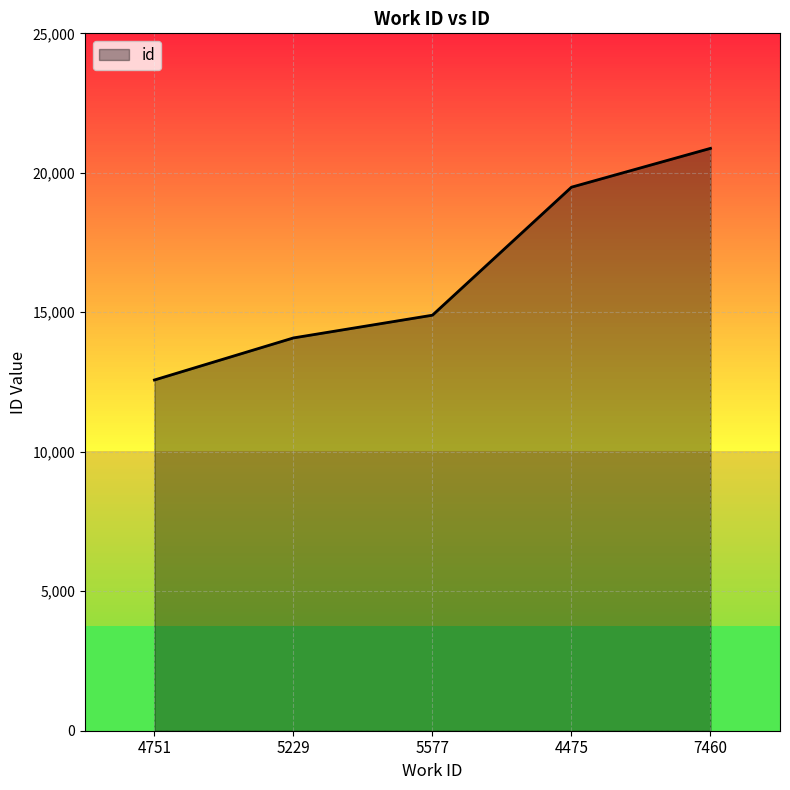

Which category has the highest value in the id series?

7460